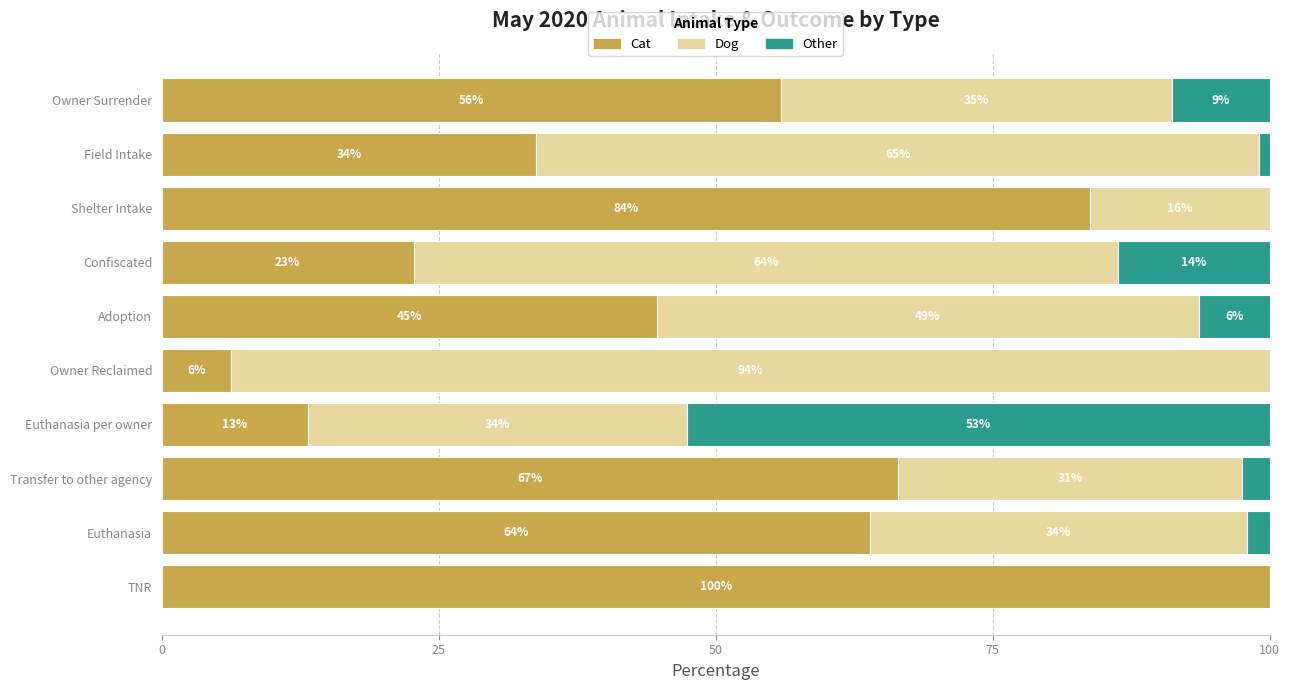

At which label does Cat reach its peak?

TNR